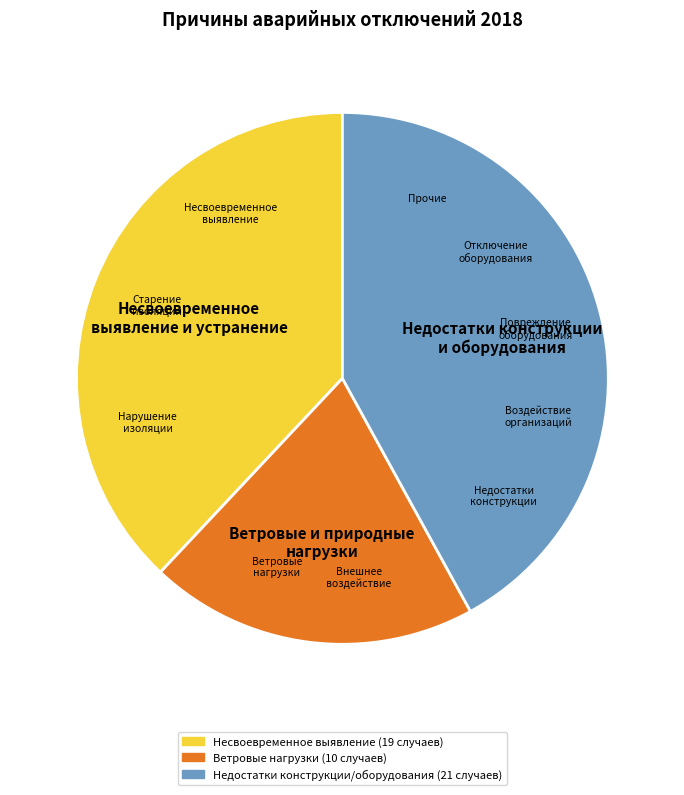

Is there a majority slice in this chart?

No